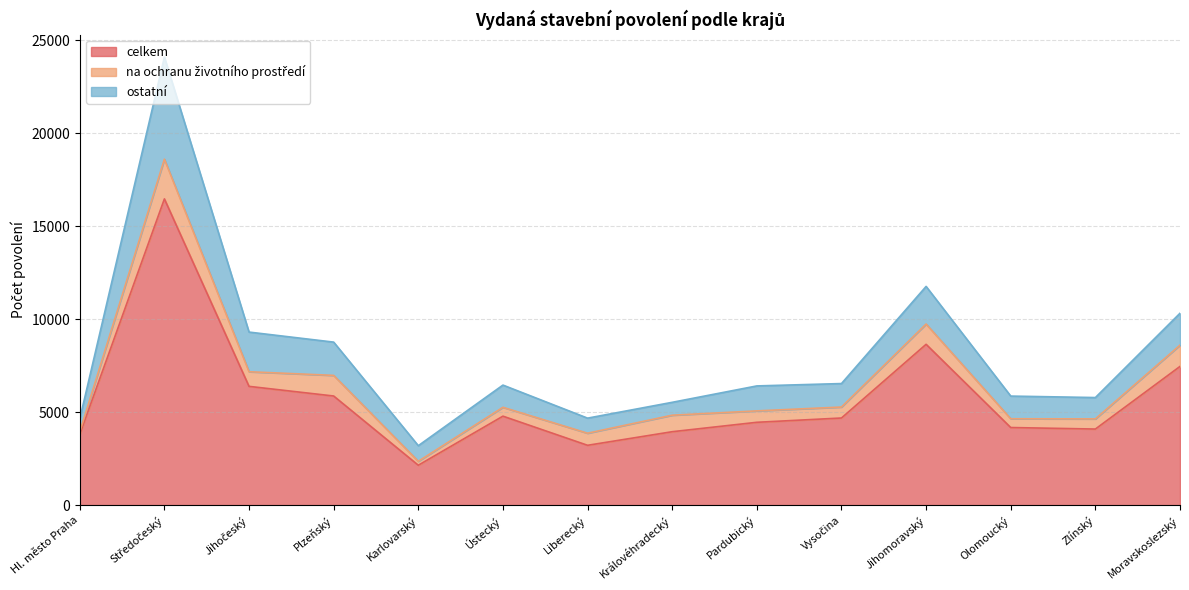

What is the approximate value of celkem at Plzeňský?

5868